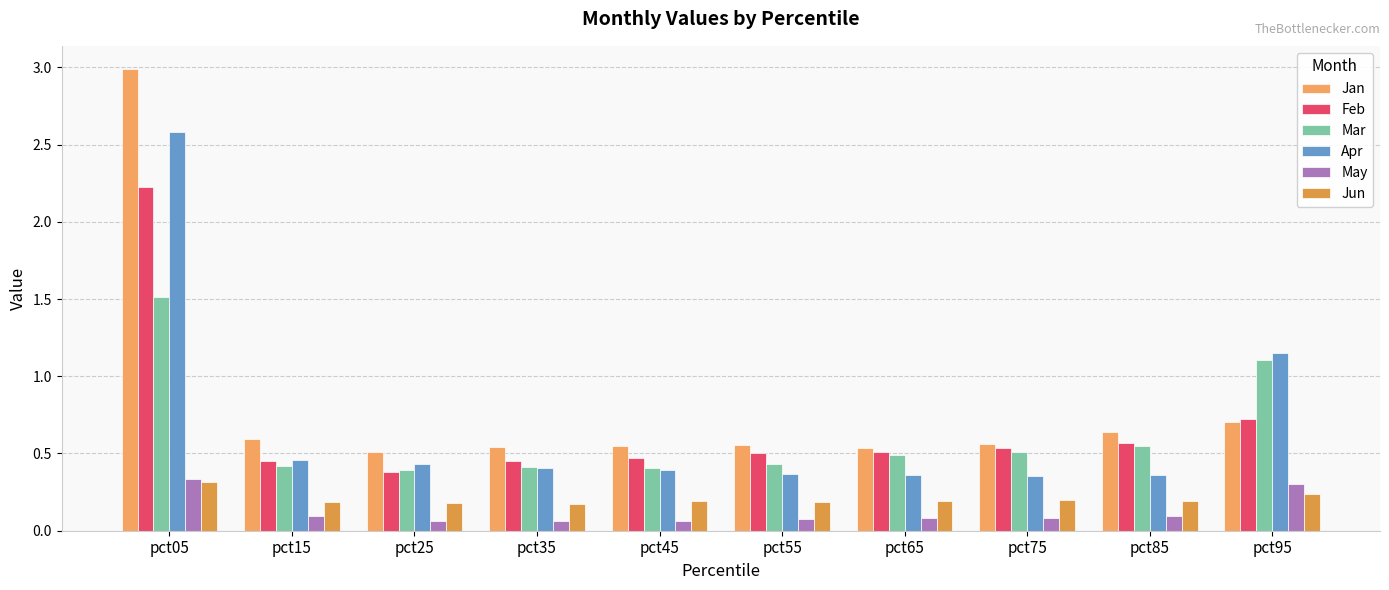

At which category is the sum across all series the highest?

pct05